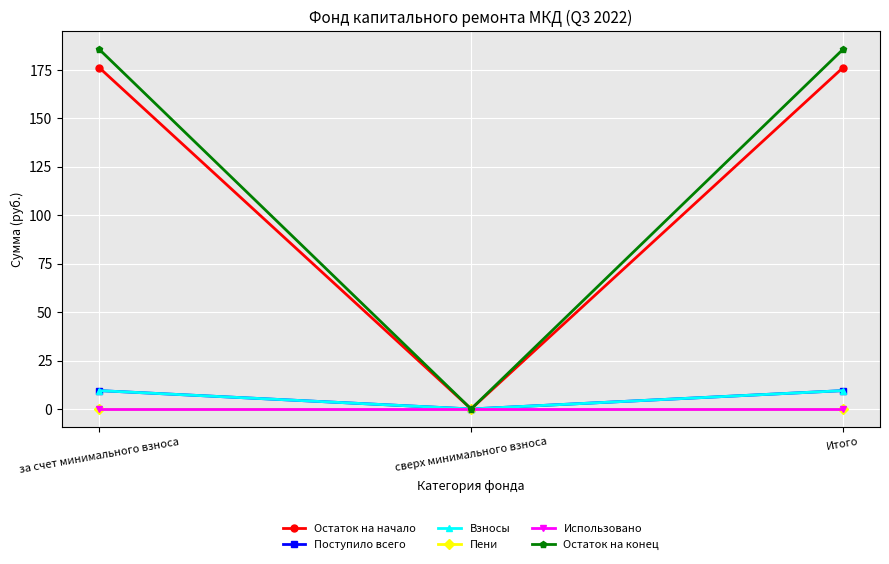

What position from the right is Итого?

1